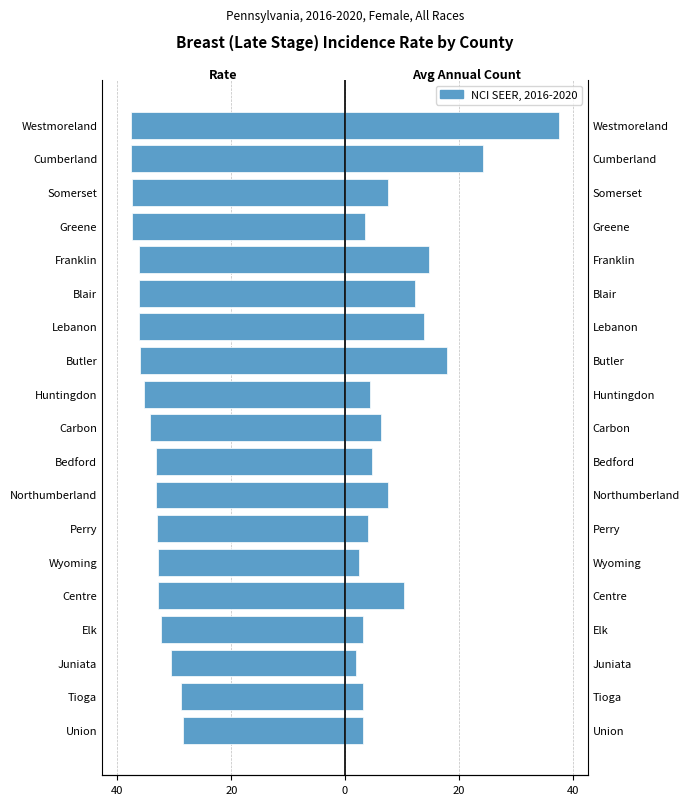

True or false: Rate (Female/Left) has a value of -13.5 at Lebanon.

False